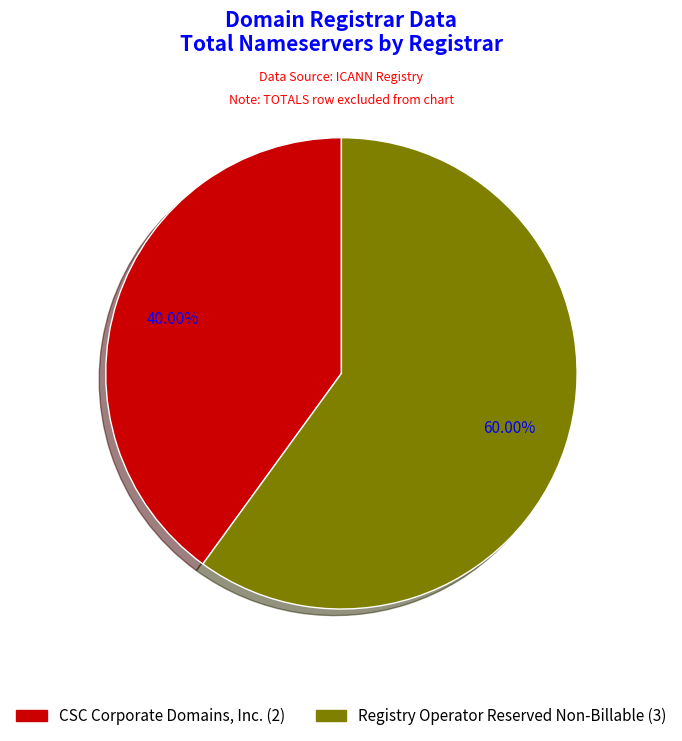

Is there a majority slice in this chart?

Yes